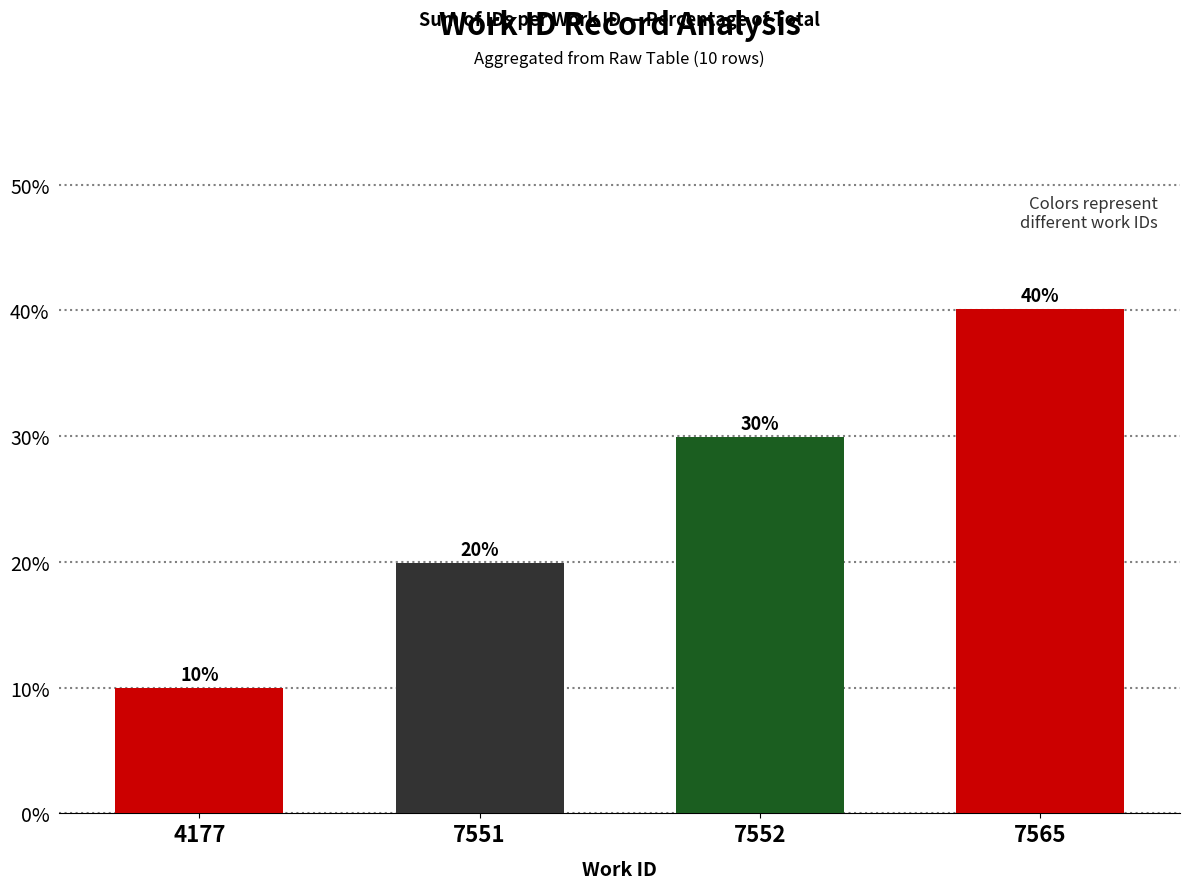

What is the sum of the values at 7565 and 7551?

60.1